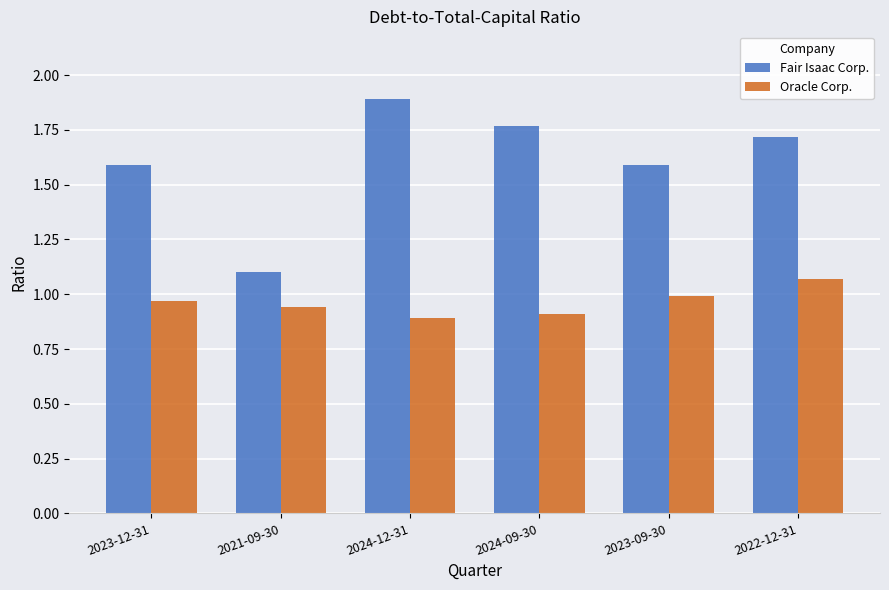

What is the maximum value shown in the chart?

1.9